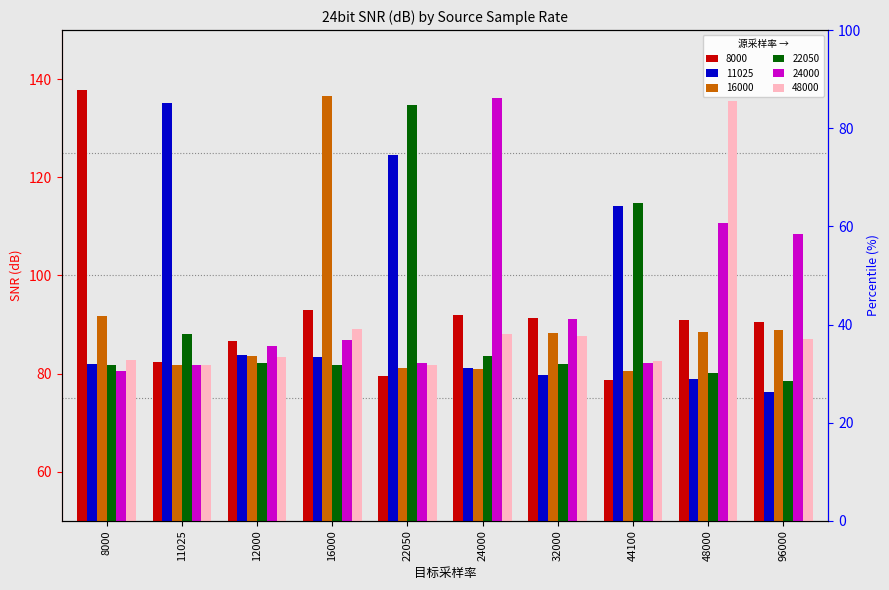

What is the smallest value displayed?

76.3